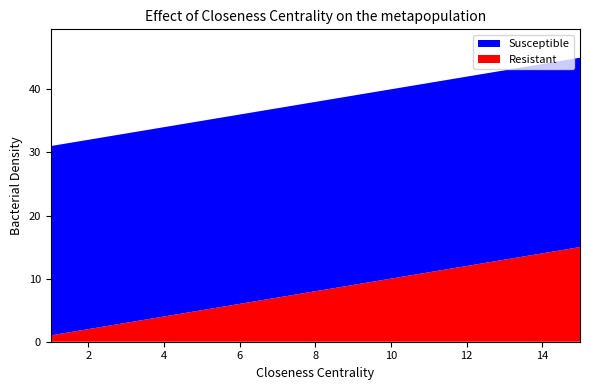

Reading left to right, transcribe all the data shown in this chart.

Resistant: 500101=1	500114=2	500116=3	501006=4	500201=5	500301=6	500302=7	514601=8	500501=9	500601=10	500611=11	500701=12	500702=13	500801=14	500803=15
Susceptible: 500101=30	500114=30	500116=30	501006=30	500201=30	500301=30	500302=30	514601=30	500501=30	500601=30	500611=30	500701=30	500702=30	500801=30	500803=30